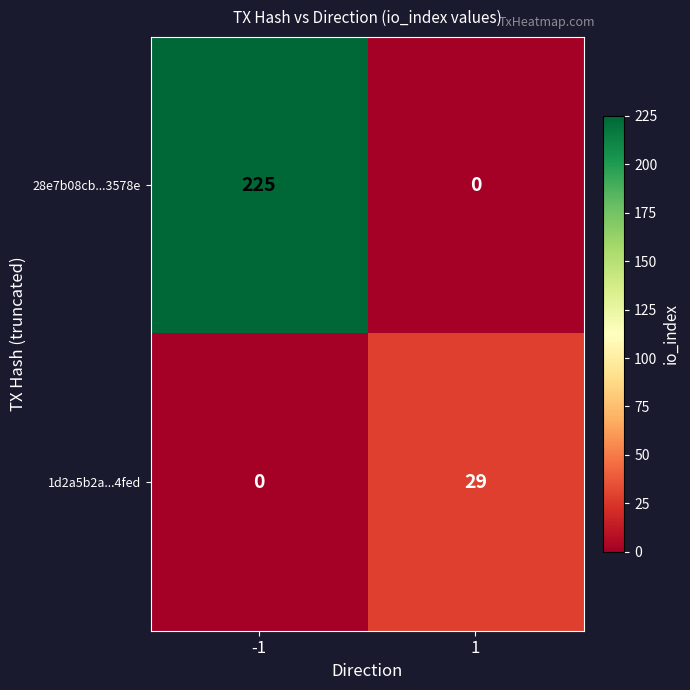

What is the difference between the maximum and minimum values in the 1d2a5b2a...4fed series?

29